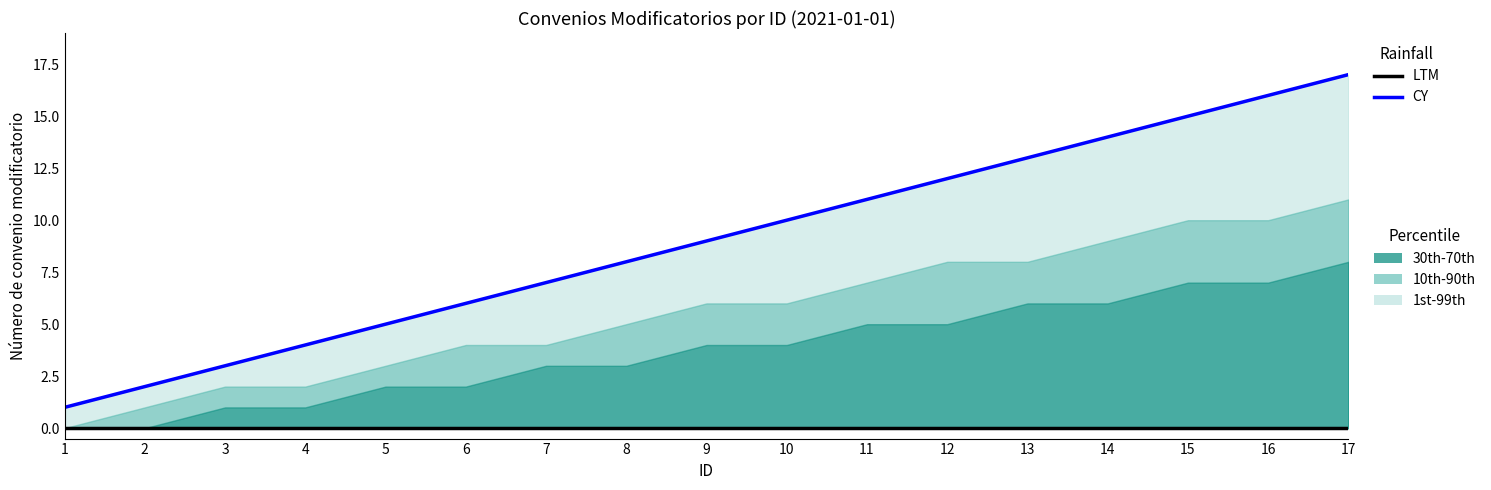

Is the value of CY at 15 greater than the value of LTM at 2?

Yes